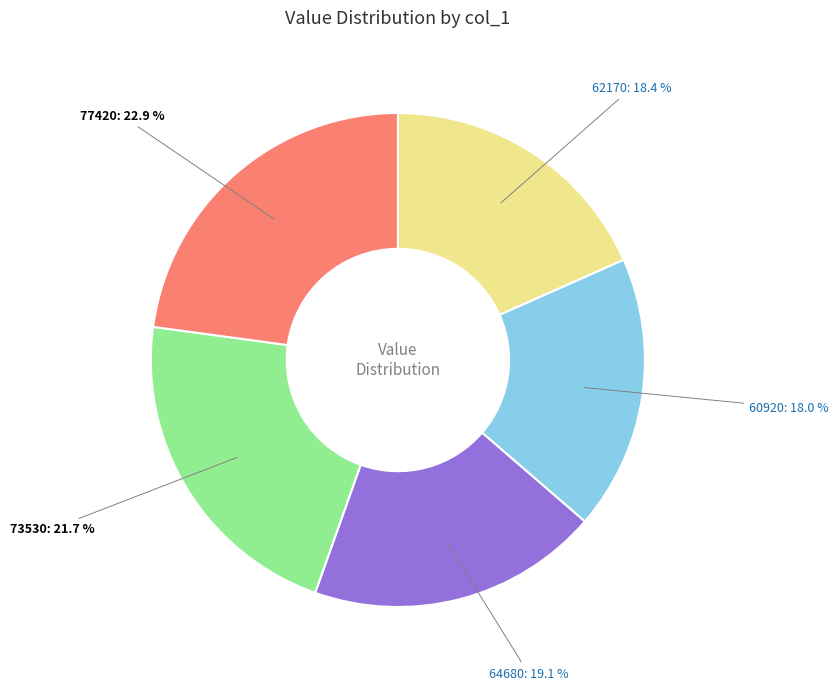

Does any single category account for the majority?

No